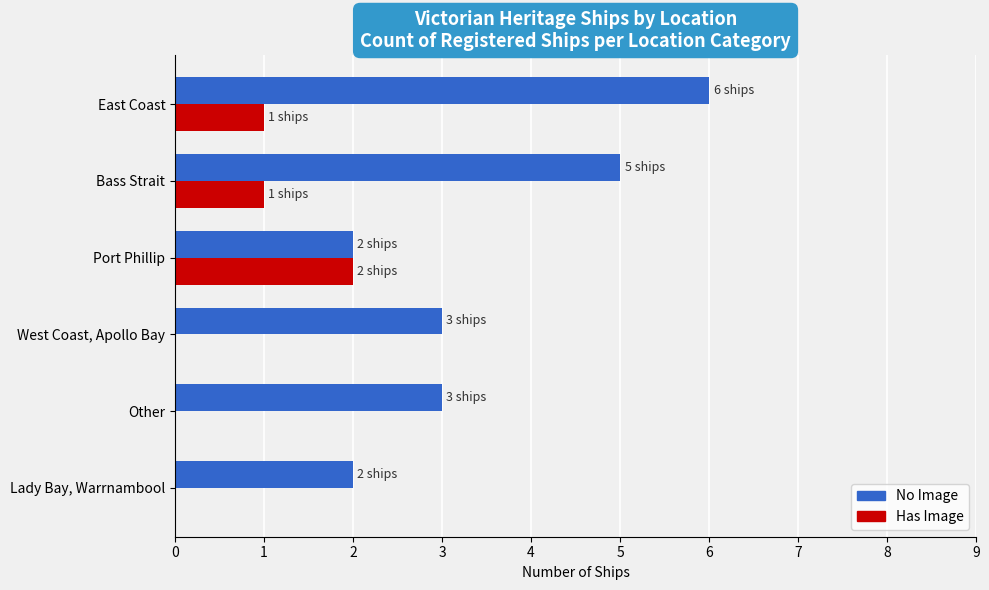

Which label corresponds to the largest value in the chart?

East Coast